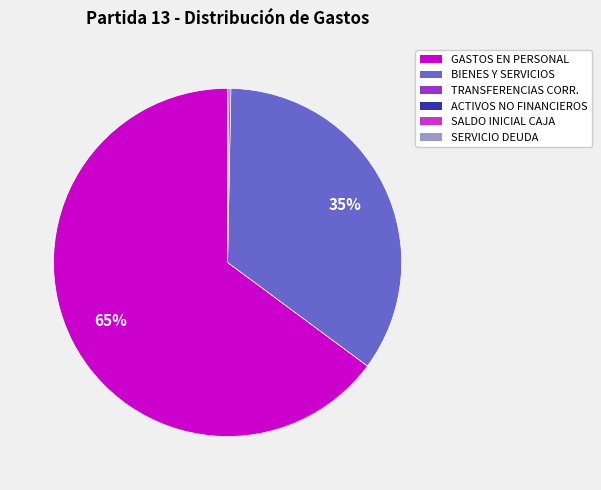

To the nearest percent, what is the difference between the largest and smallest slice percentages?

65%